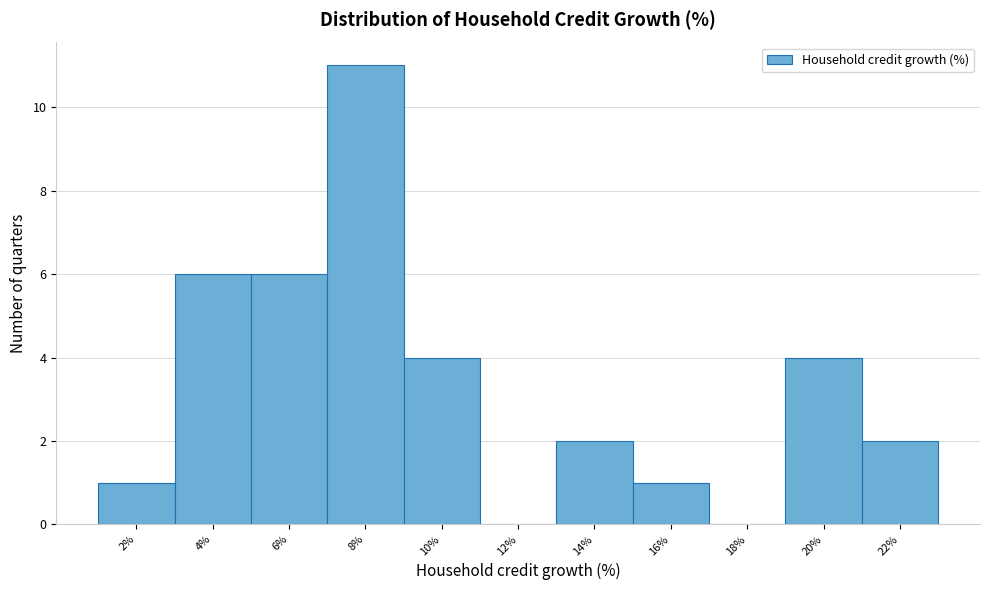

Reading right to left, transcribe all the data shown in this chart.

22%=2	20%=4	18%=0	16%=1	14%=2	12%=0	10%=4	8%=11	6%=6	4%=6	2%=1